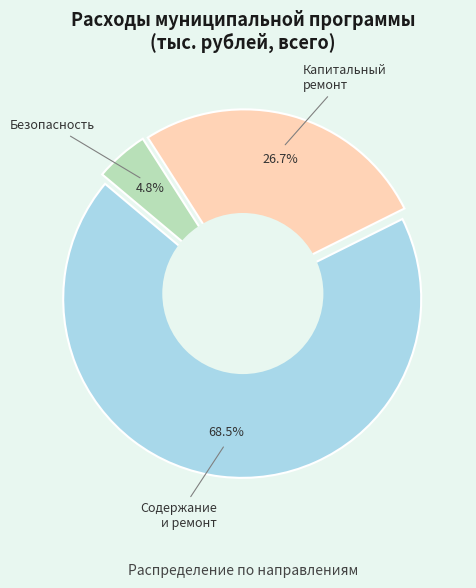

Is there any slice that represents more than half of the pie?

Yes